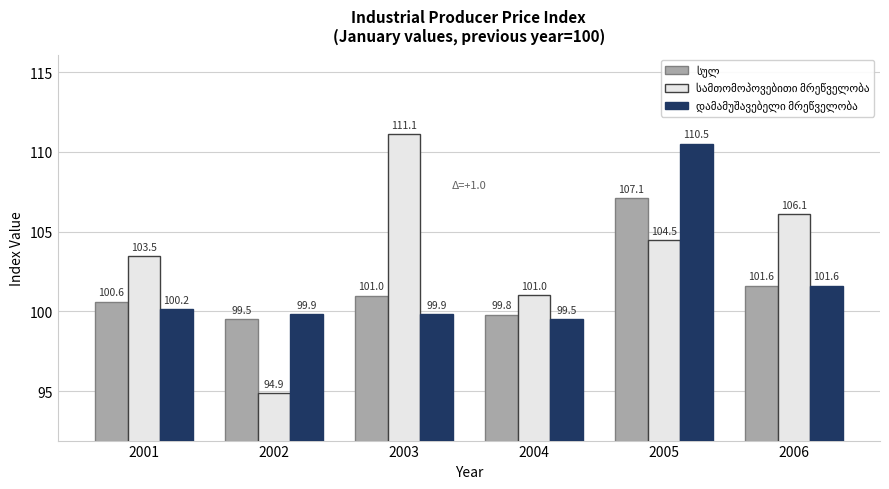

Which category has the lowest value across all series?

2002